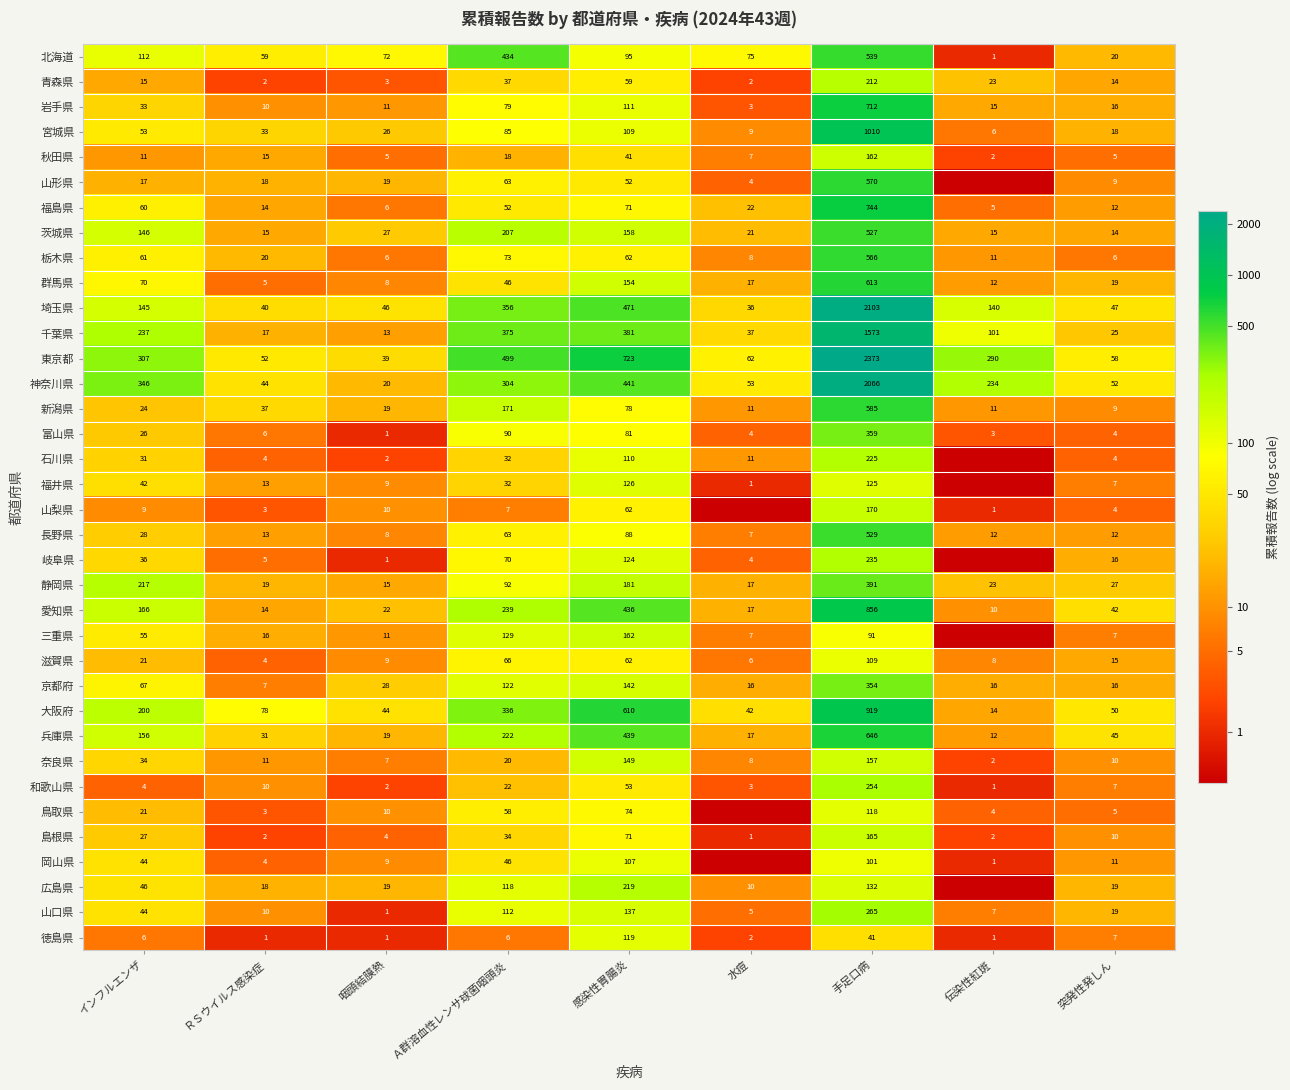

At which label does 京都府 first exceed 28?

インフルエンザ